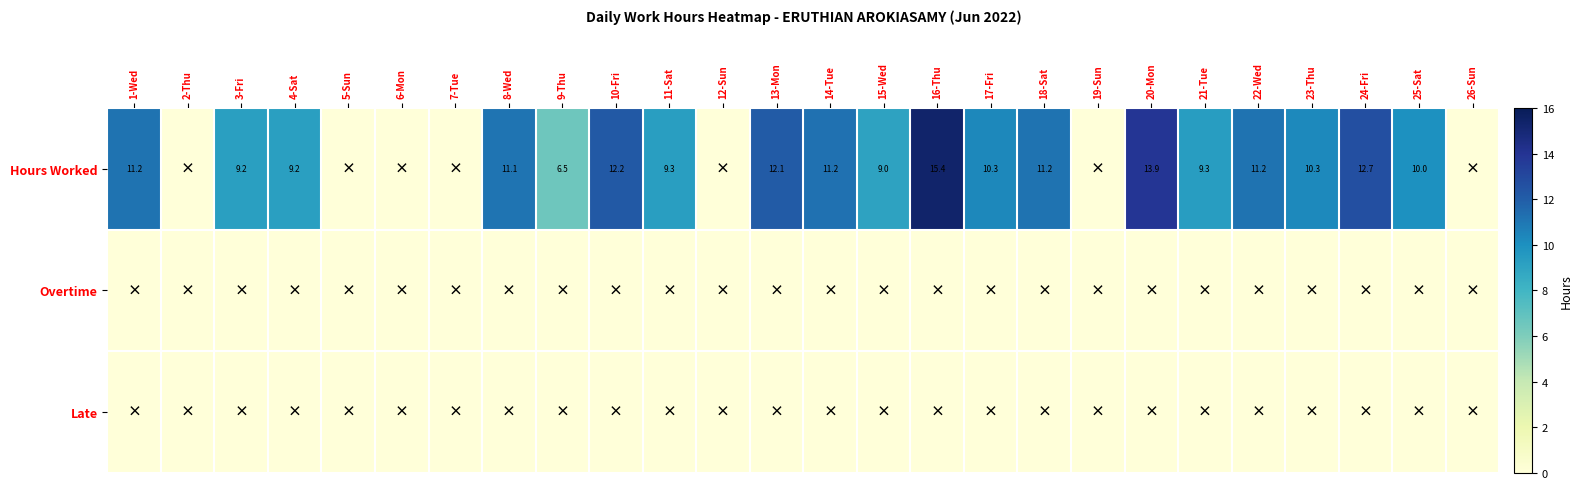

Between 20-Mon and 11-Sat, which is larger?

20-Mon